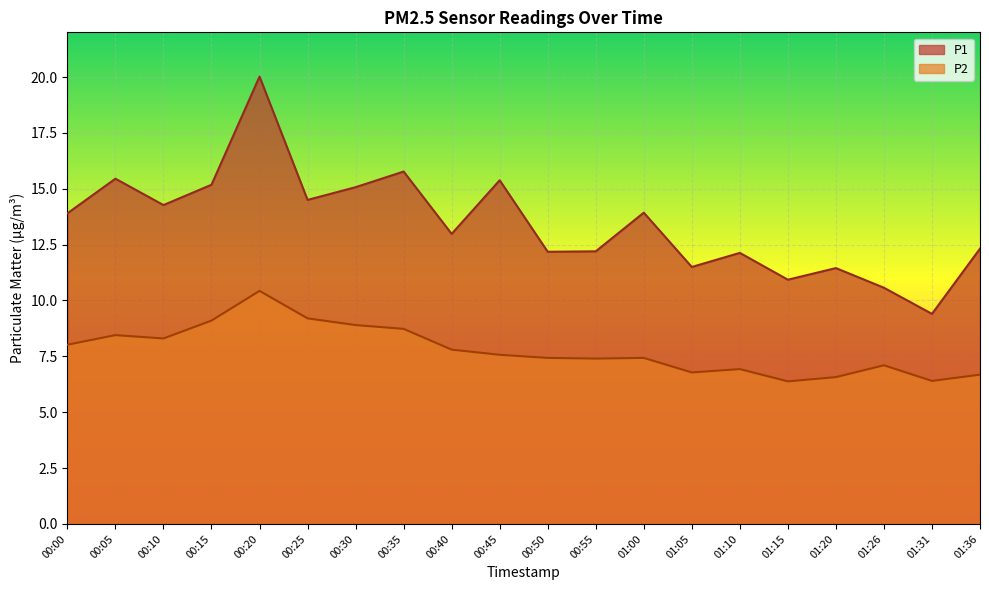

Which category has the highest value across all series?

00:20